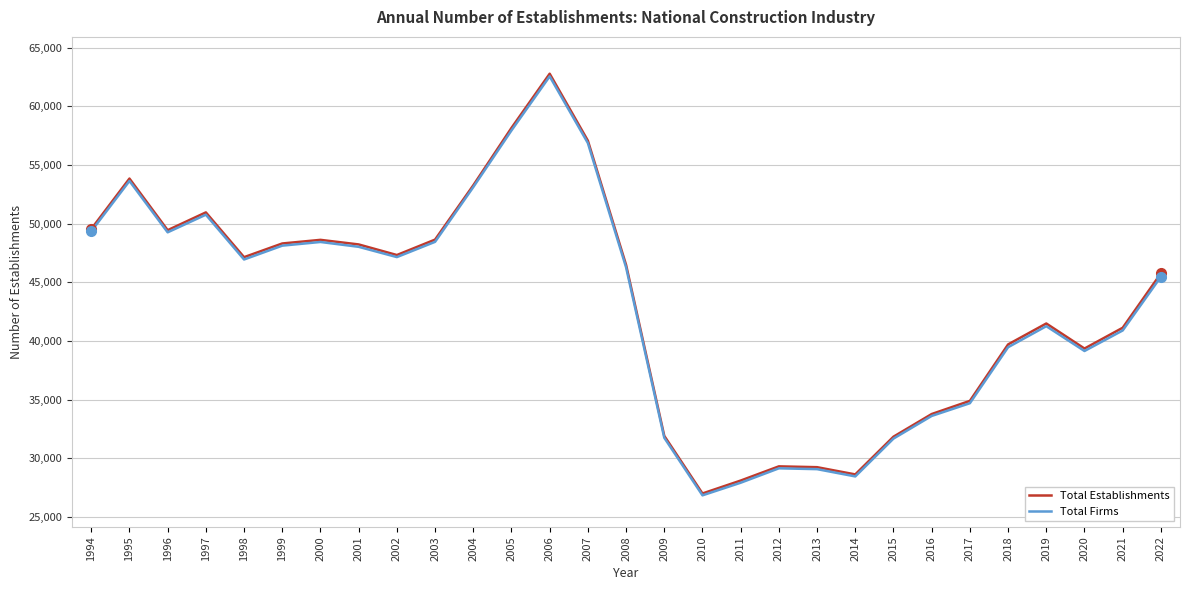

Which series changed the most between 1996 and 2002?

Total Establishments